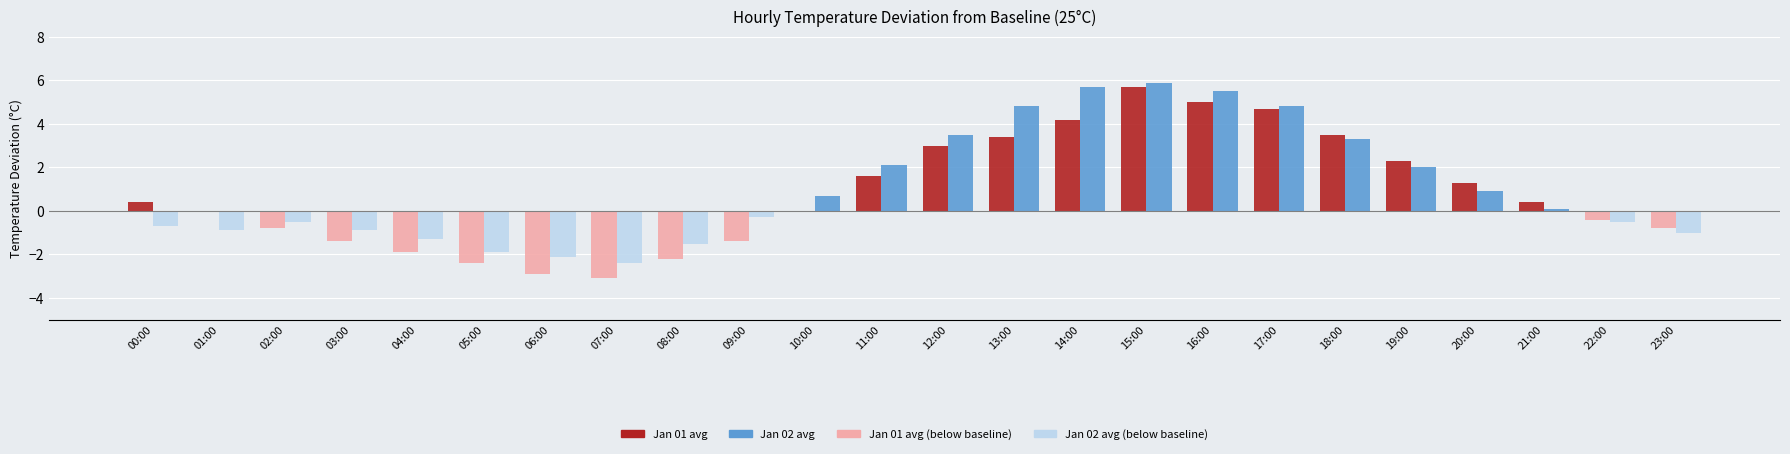

At which category is the sum across all series the highest?

15:00